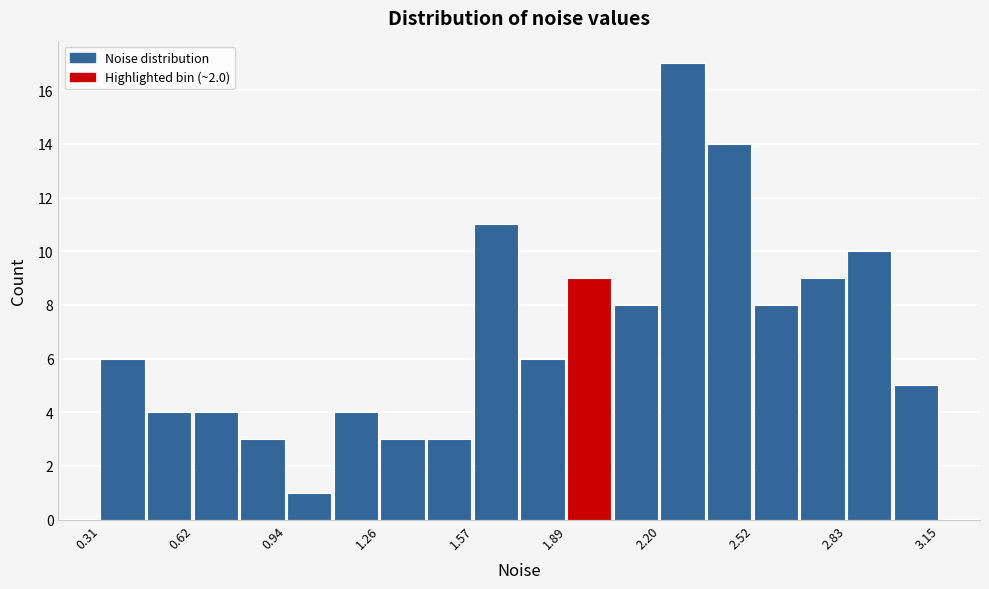

Around what value on the x-axis is the tallest bar? Give the approximate position of its centre, as read against the axis.

2.30